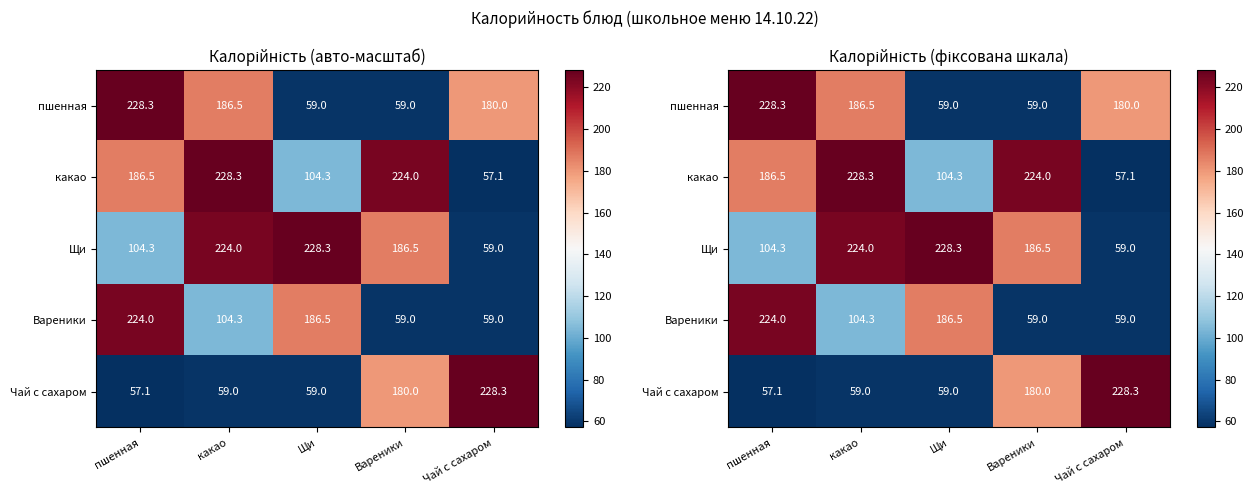

True or false: Вареники has a value of 186.5 at Щи.

True